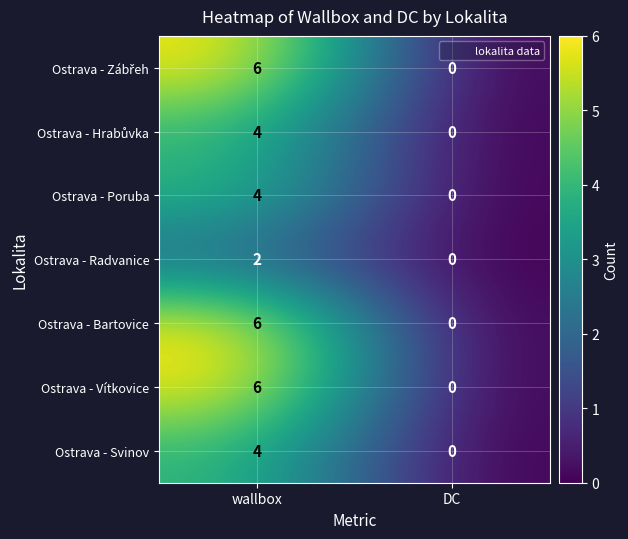

At how many categories does at least one series exceed 5?

1